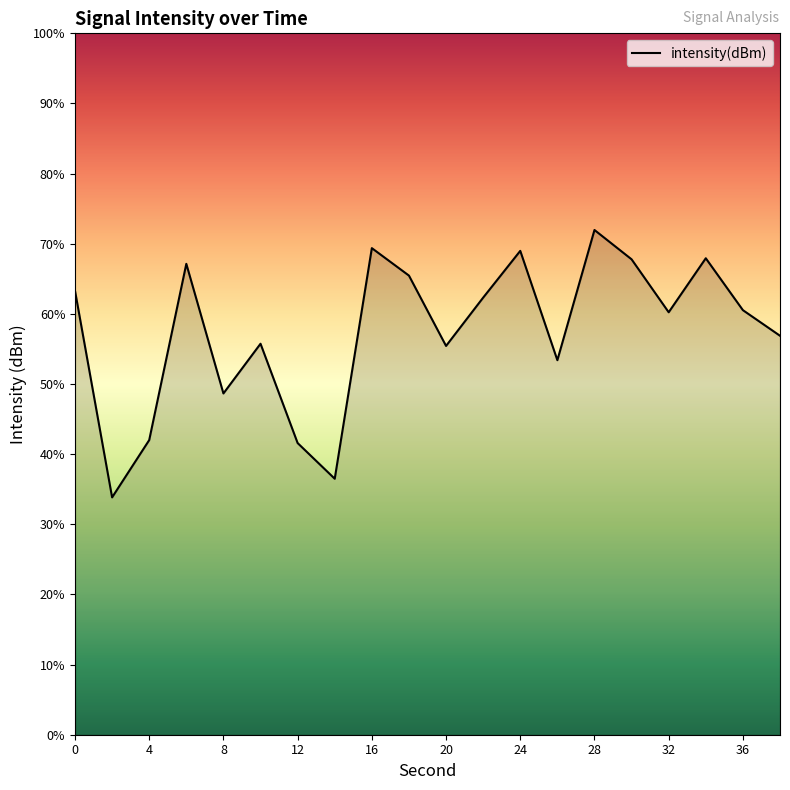

Reading left to right, what are all the values shown in this chart?

0=-128.3	2=-143.1	4=-139.0	6=-126.4	8=-135.7	10=-132.1	12=-139.2	14=-141.8	16=-125.3	18=-127.3	20=-132.3	22=-128.8	24=-125.5	26=-133.3	28=-124.0	30=-126.1	32=-129.9	34=-126.0	36=-129.7	38=-131.6